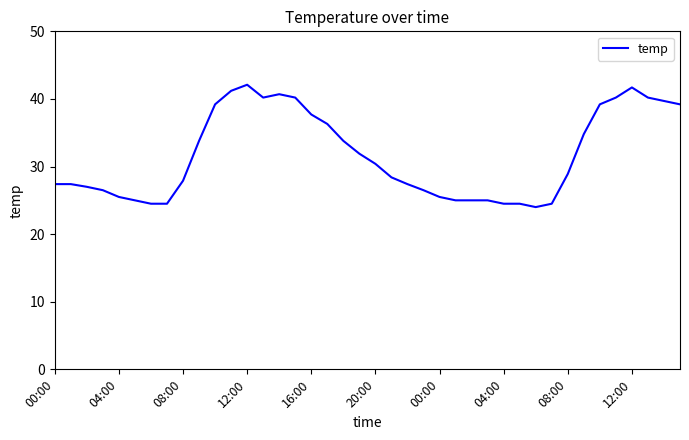

How many lines are shown in the chart?

1